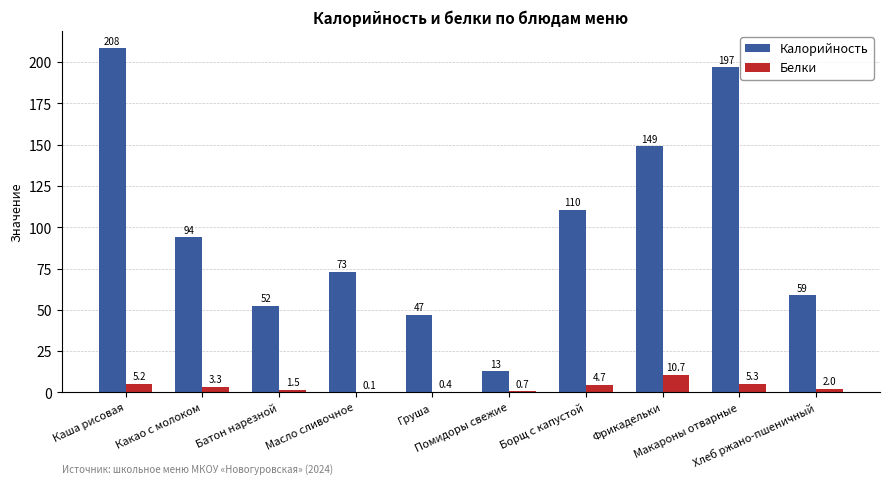

The value of Калорийность at Хлеб ржано-пшеничный is 99.3. True or false?

False